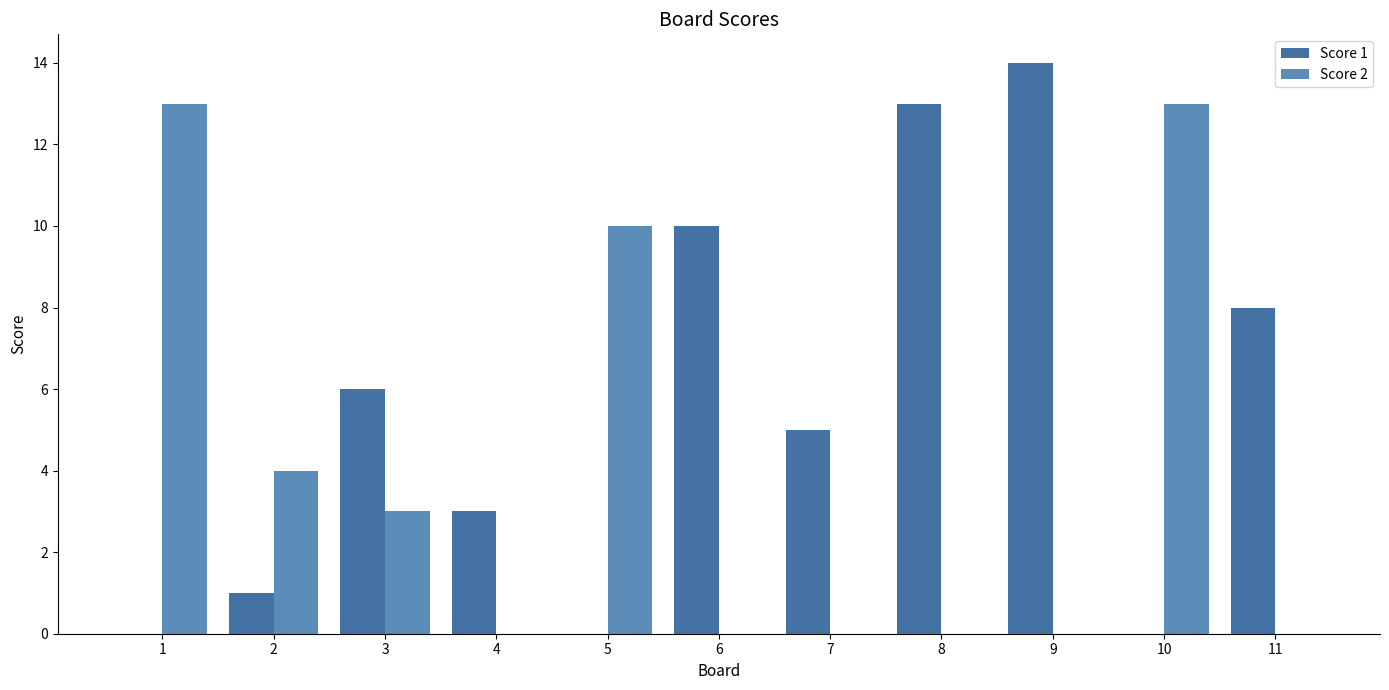

What is the sum of the Score 2 values at 3 and 5?

13